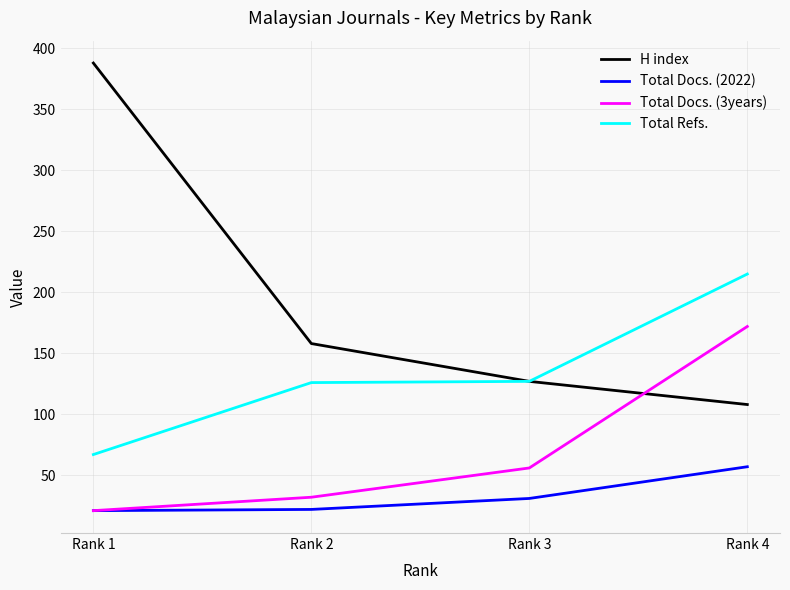

What is the difference between the Total Docs. (3years) values at Rank 2 and Rank 3?

24